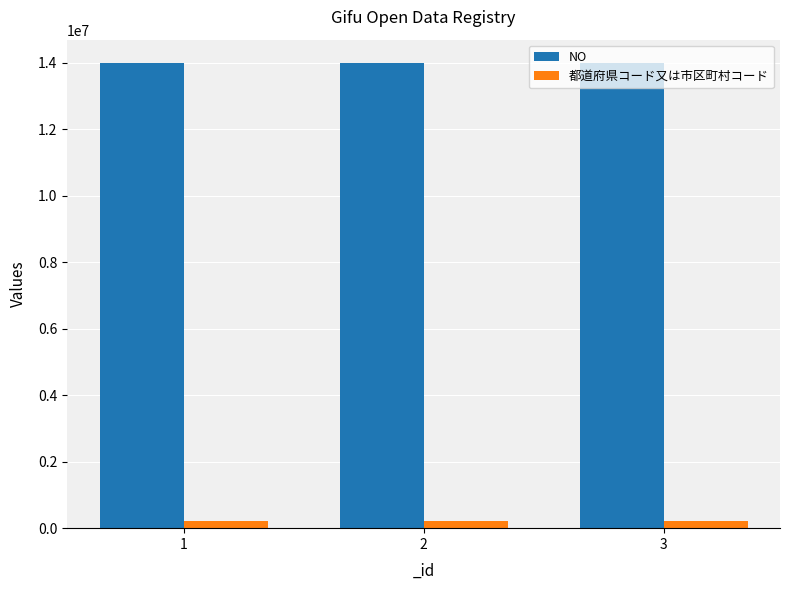

What is the maximum value for NO?

14000709